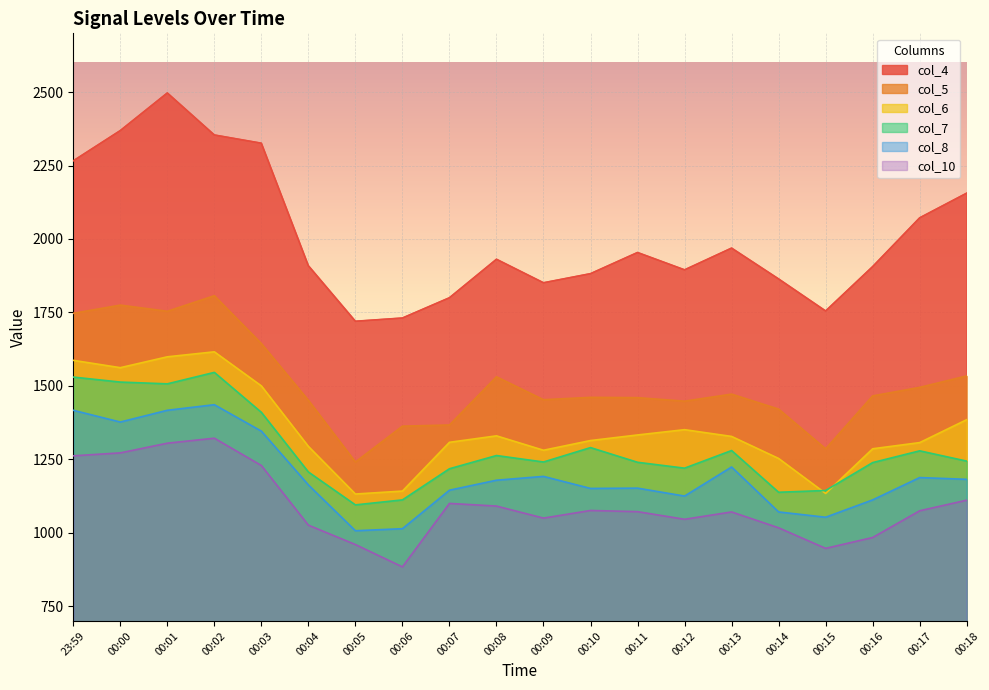

True or false: col_5 has more than 2 points higher than both neighbors.

True